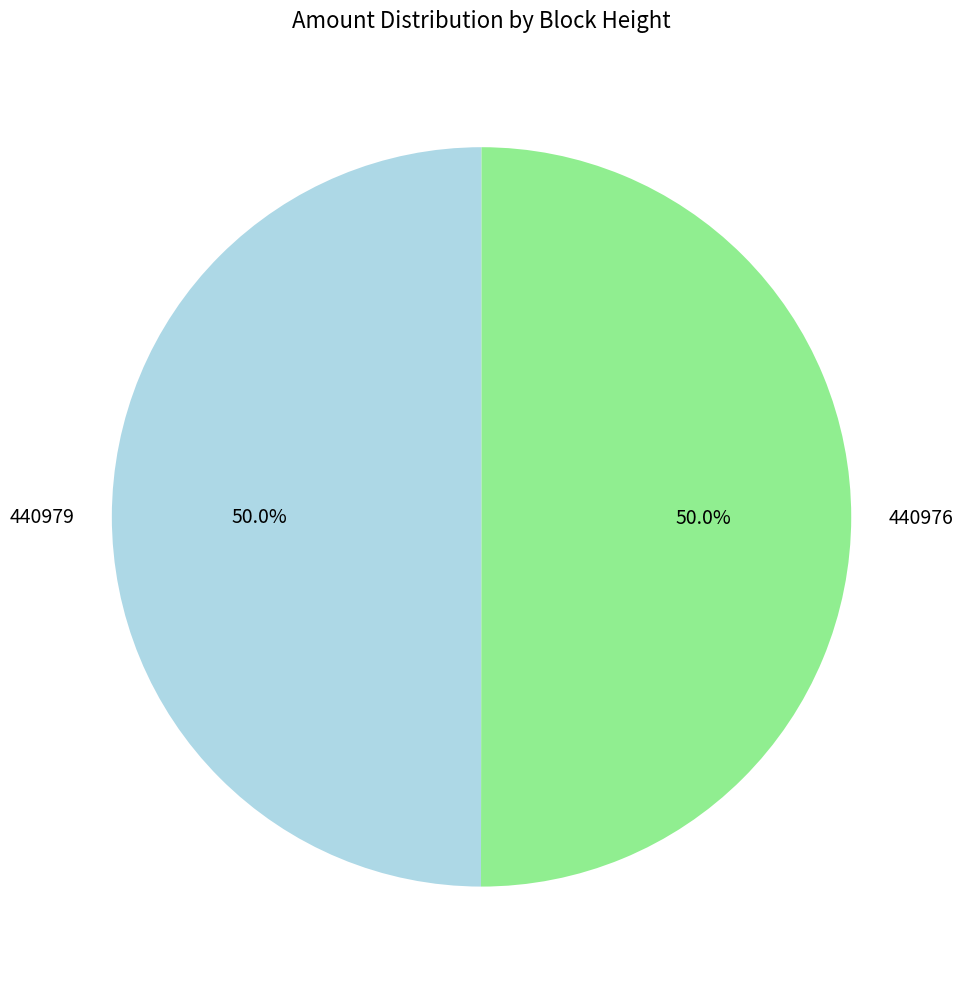

To the nearest percent, what percentage of the pie is 440979?

50%